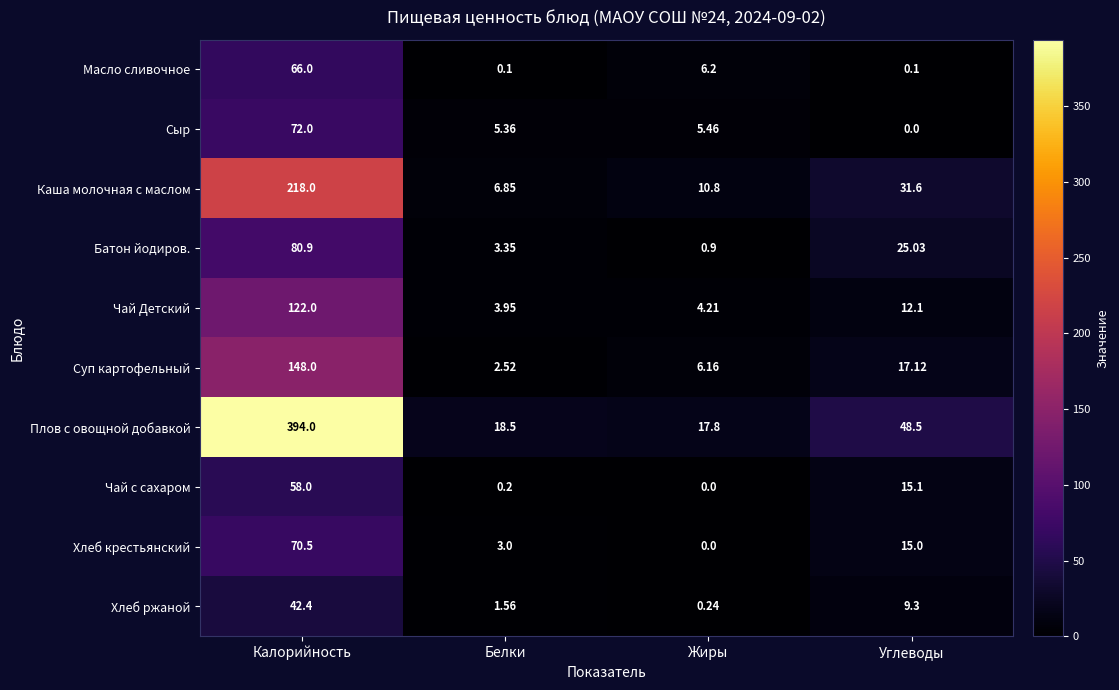

Rank the series by their maximum value, from highest to lowest.

Плов с овощной добавкой, Каша молочная с маслом, Суп картофельный, Чай Детский, Батон йодиров., Сыр, Хлеб крестьянский, Масло сливочное, Чай с сахаром, Хлеб ржаной